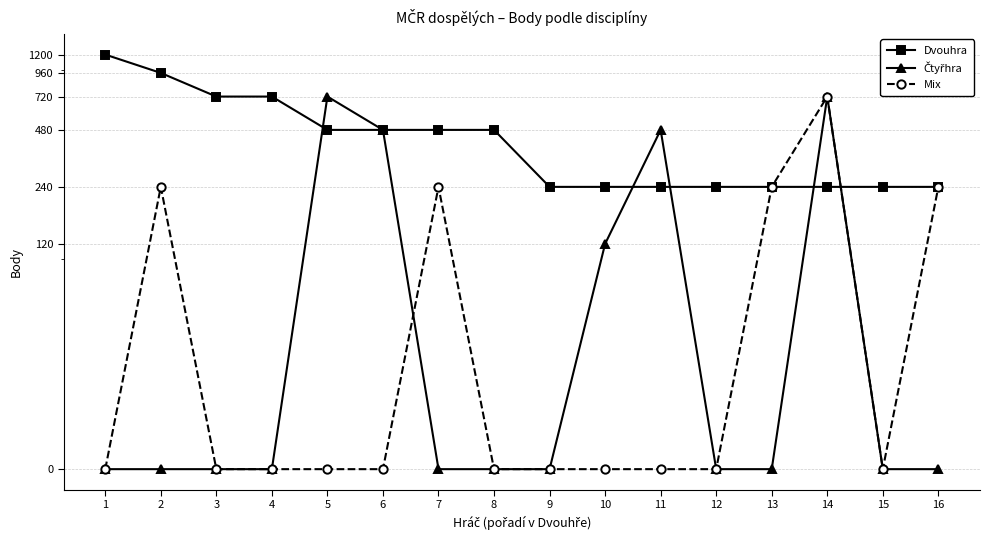

True or false: Čtyřhra has a value of 1084 at 14.

False